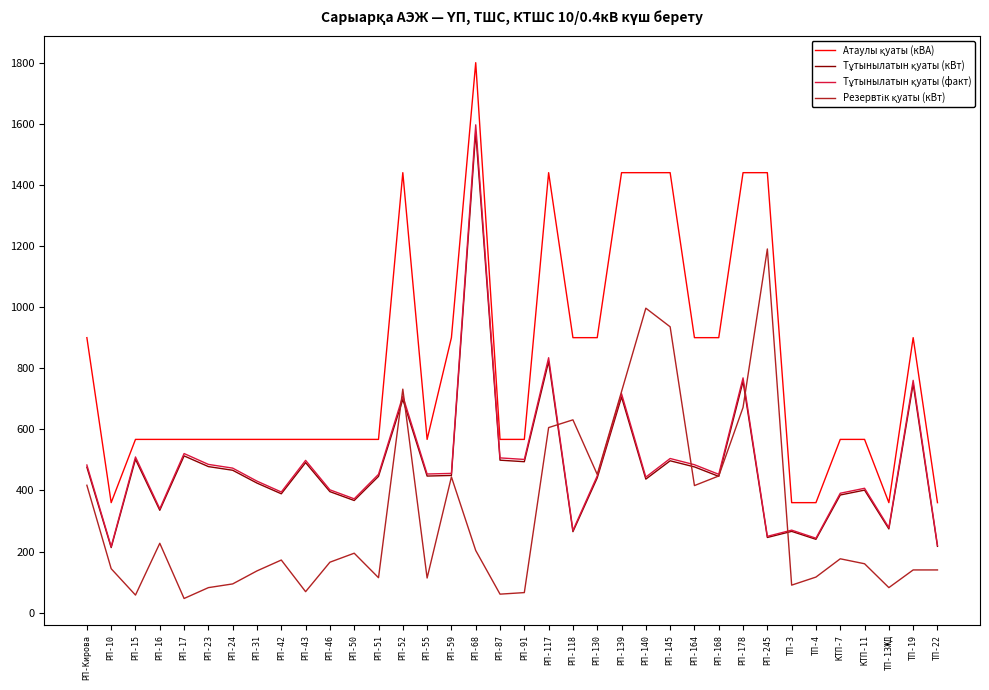

At which category is the sum across all series the highest?

РП-68